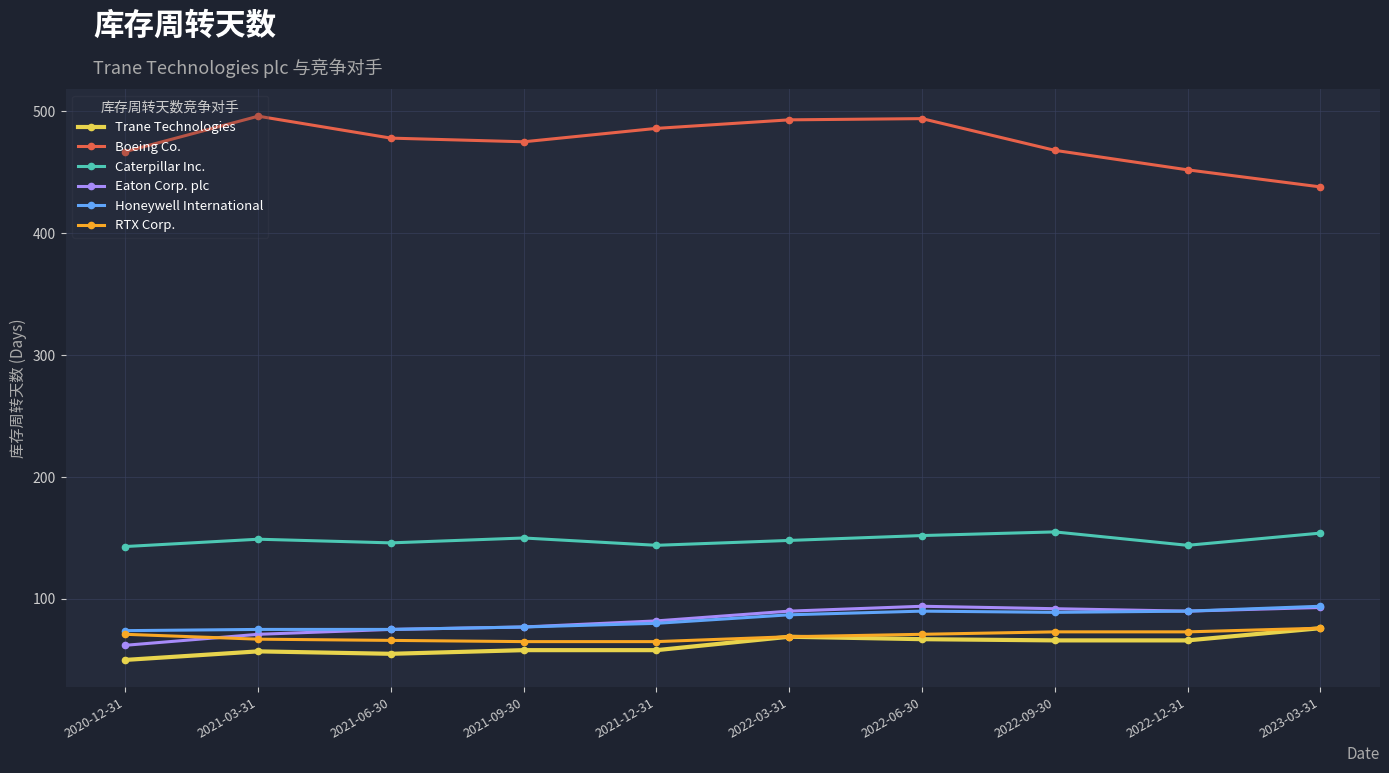

What are all the series names shown in the legend?

Trane Technologies, Boeing Co., Caterpillar Inc., Eaton Corp. plc, Honeywell International, RTX Corp.